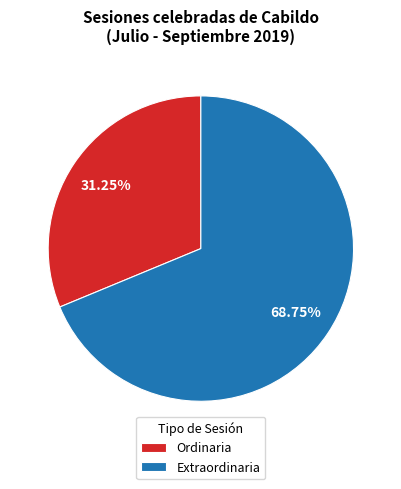

How many slices are in this pie chart?

2